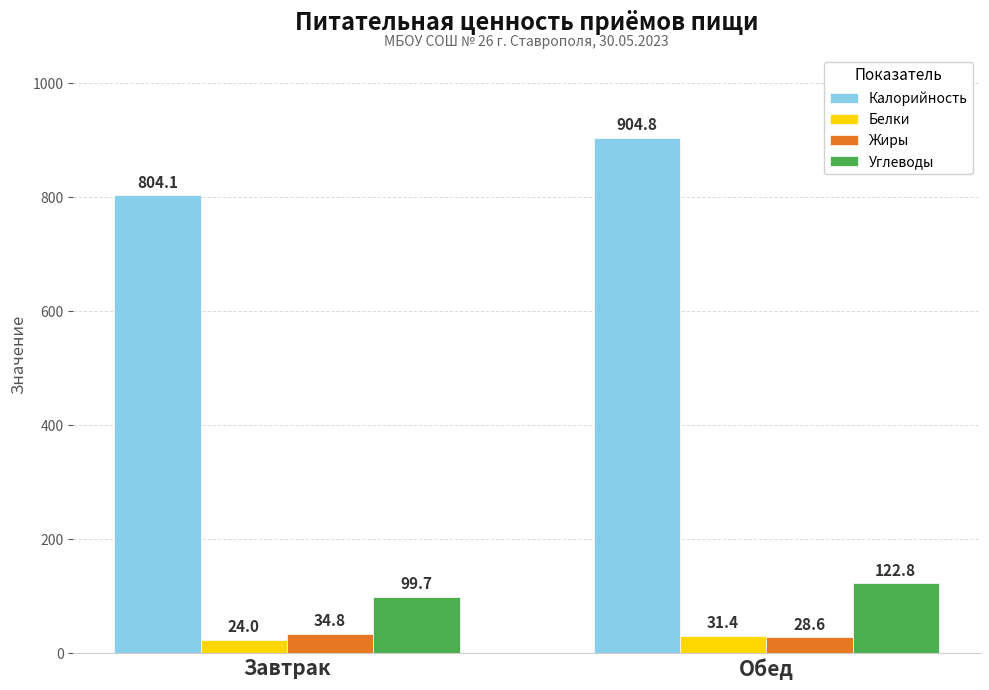

What is the difference between the Углеводы values at Завтрак and Обед?

23.2